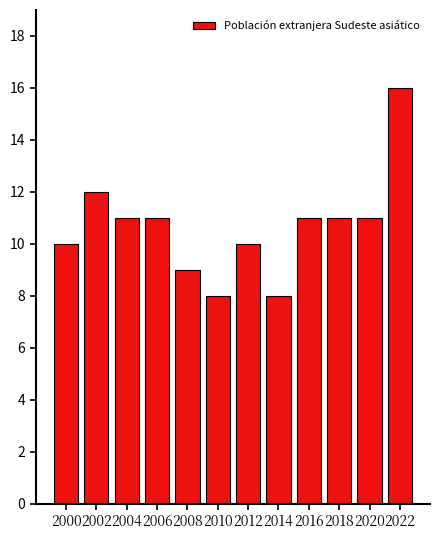

Reading left to right, what are all the values shown in this chart?

10	12	11	11	9	8	10	8	11	11	11	16